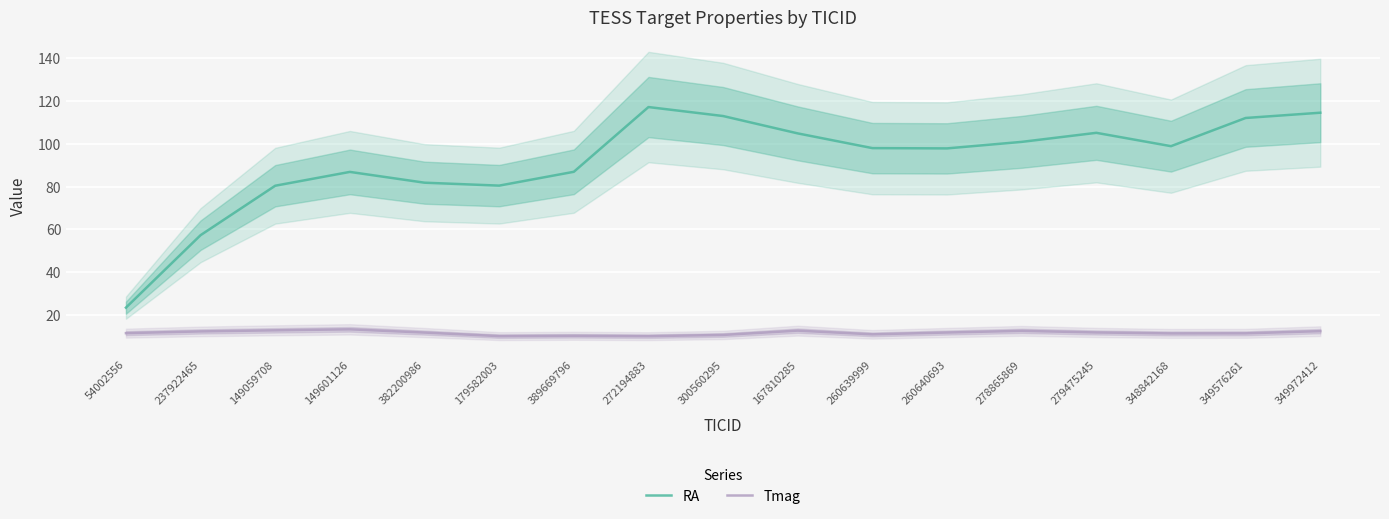

How many interior local peaks does the RA series have?

3